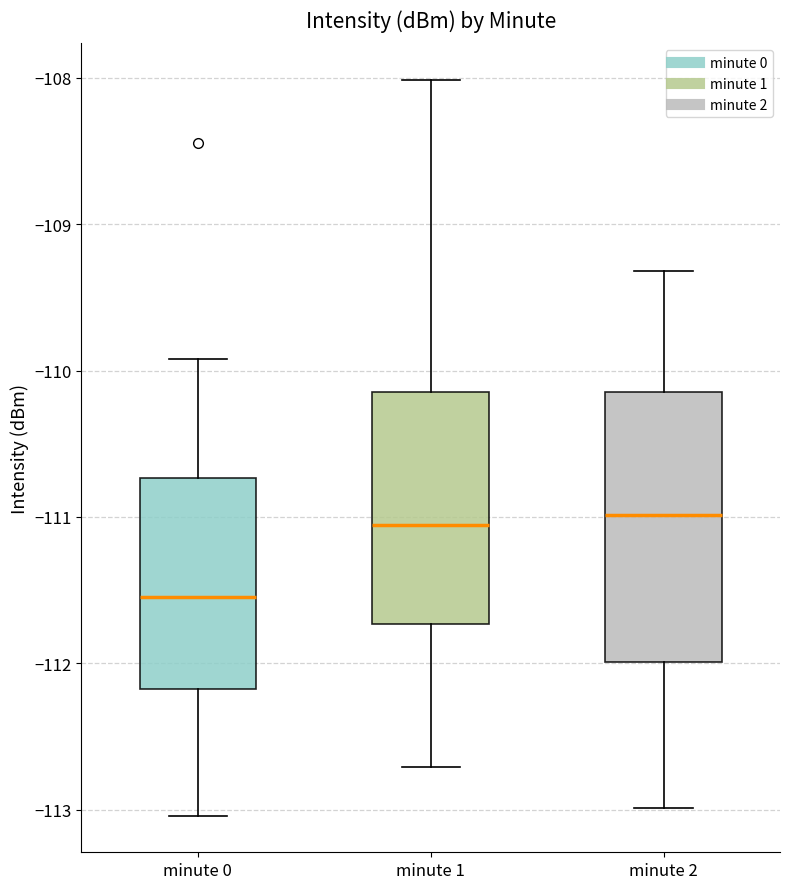

Where is the lower edge of the box for minute 2 on the y-axis? The values are not printed on the chart, so give them approximately, as read against the axis.

-112.0